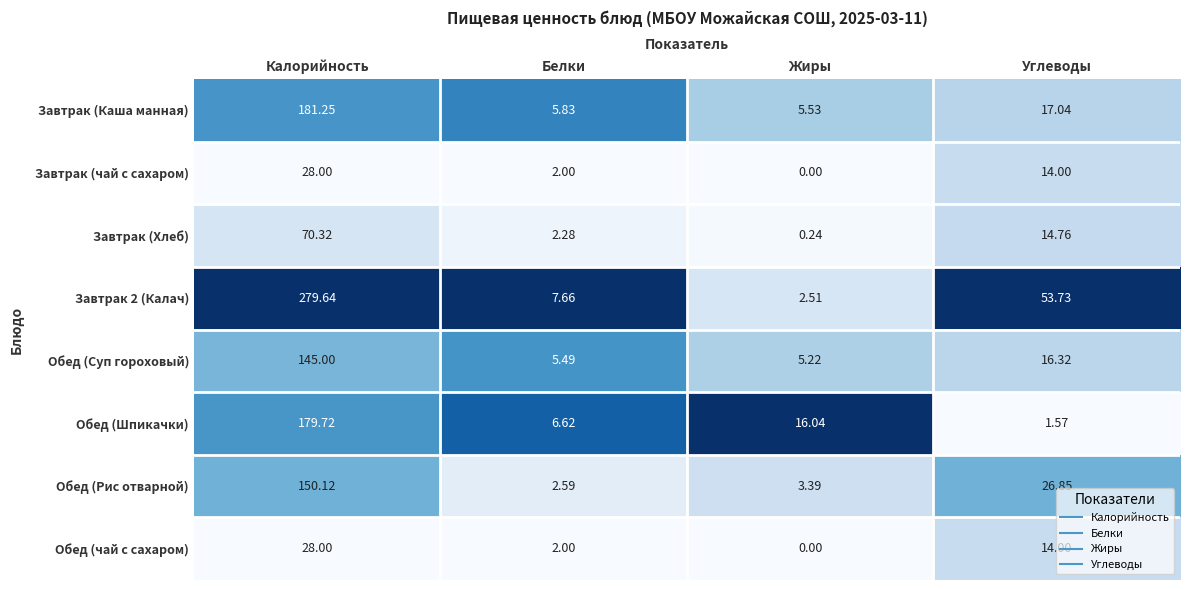

What is the total value across all series at Жиры?

32.9